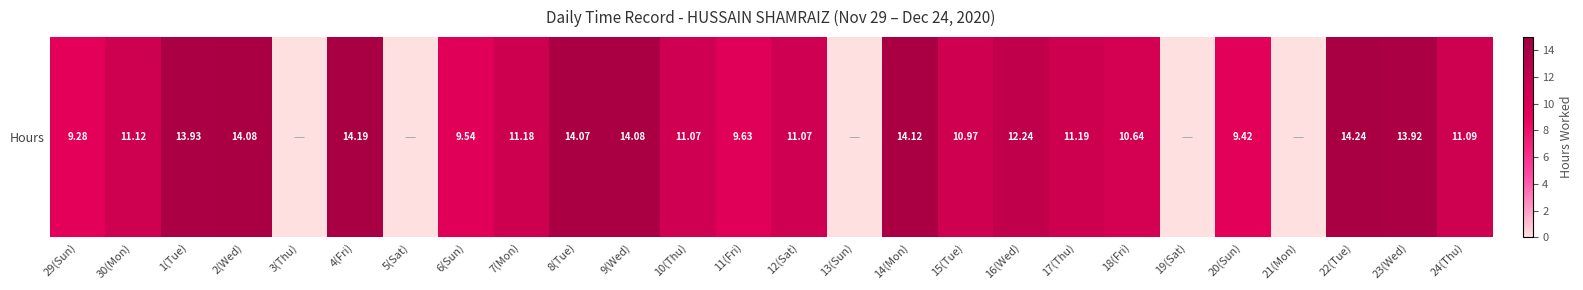

What is the sum of the values at 9(Wed) and 4(Fri)?

28.3